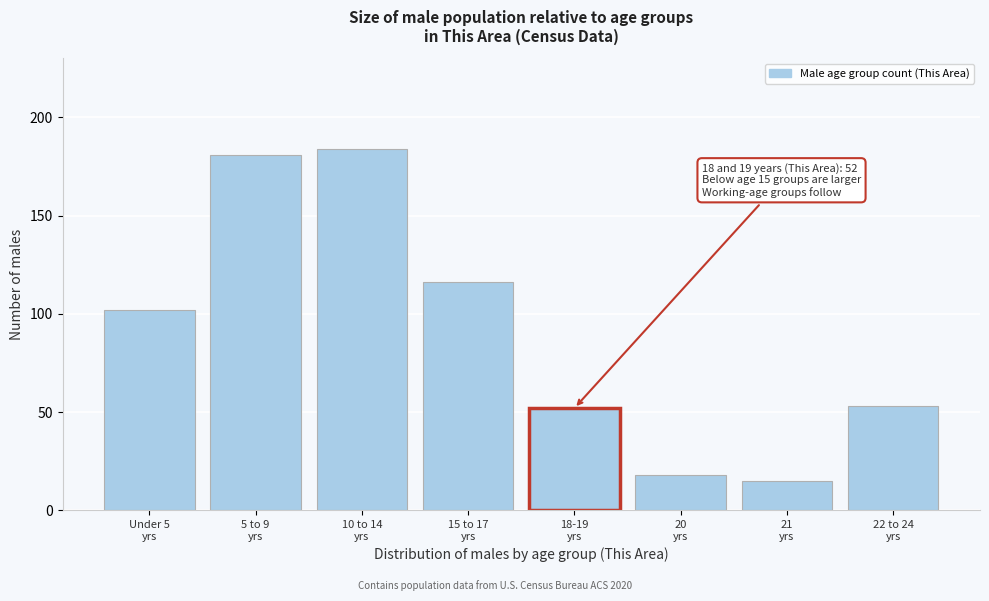

Reading left to right, what are all the values shown in this chart?

102	181	184	116	52	18	15	53